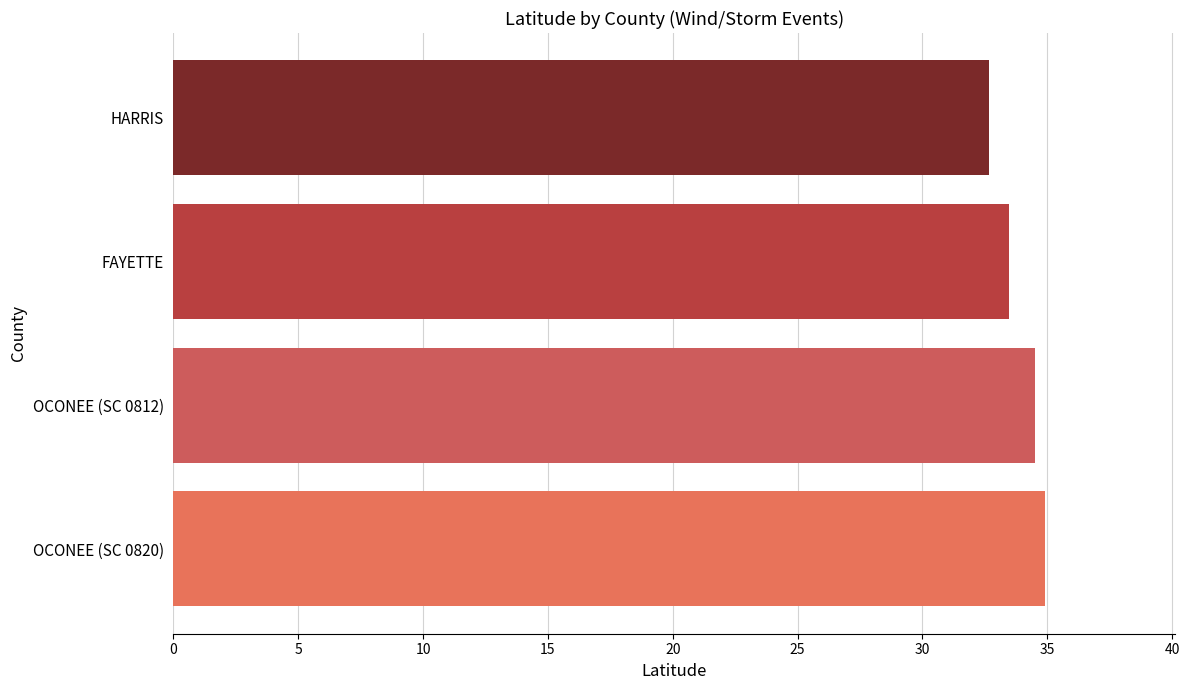

Is it true that the value at OCONEE (SC 0812) is 13.4?

False